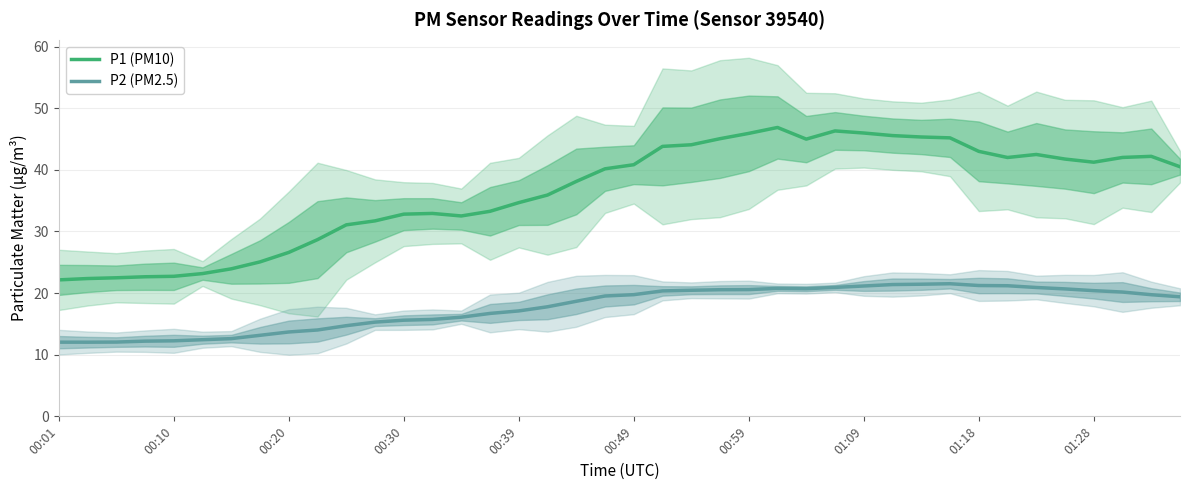

True or false: P1 (PM10) and P2 (PM2.5) cross at least once.

False